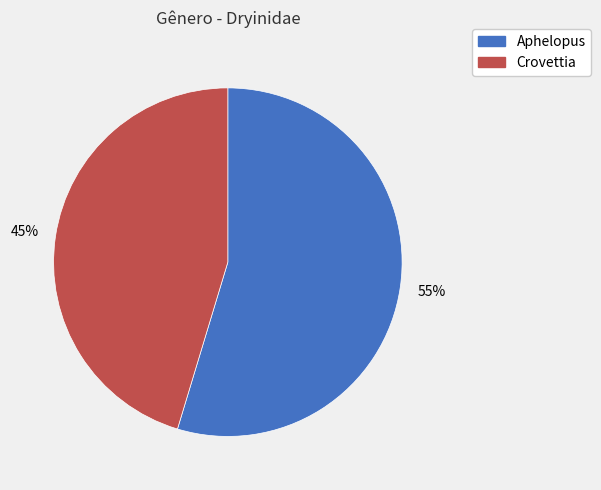

Is there any slice that represents more than half of the pie?

Yes